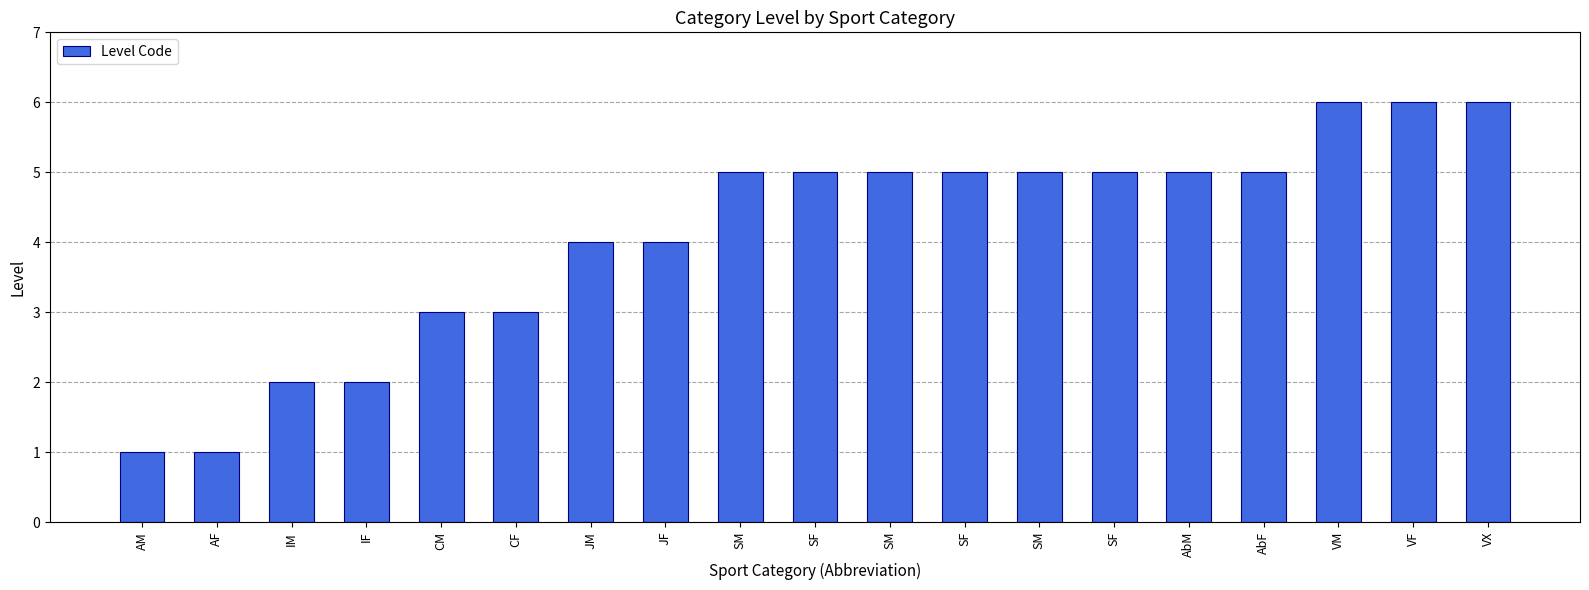

What is the label of the 4th bar from the left?

IF